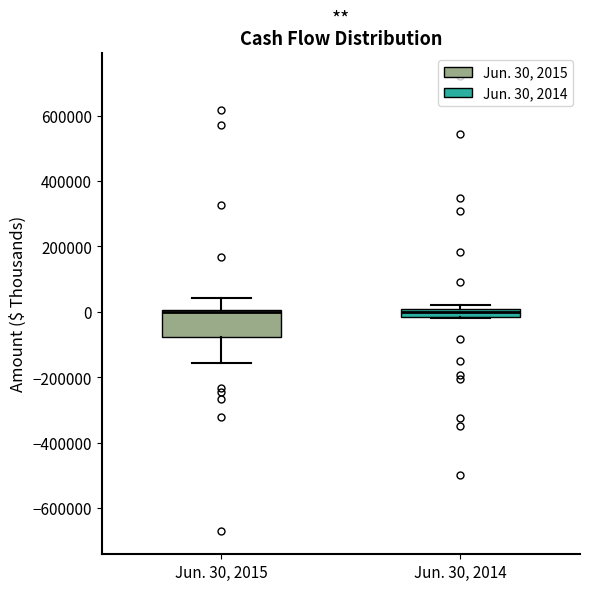

Which box is the tallest, from its lower edge to its upper edge?

Jun. 30, 2015